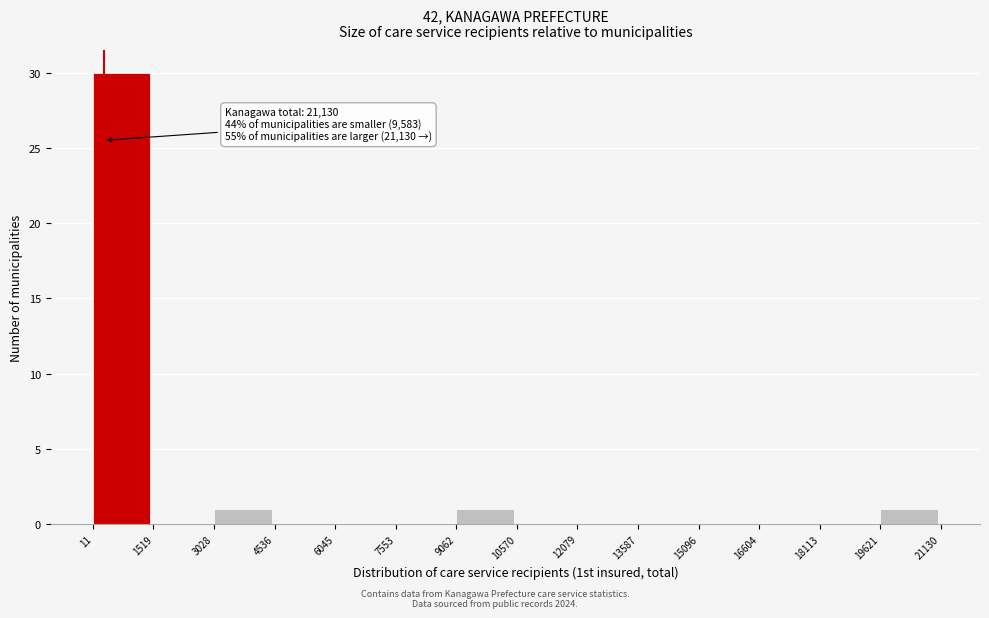

Which range on the x-axis has the tallest bar?

11 to 1519